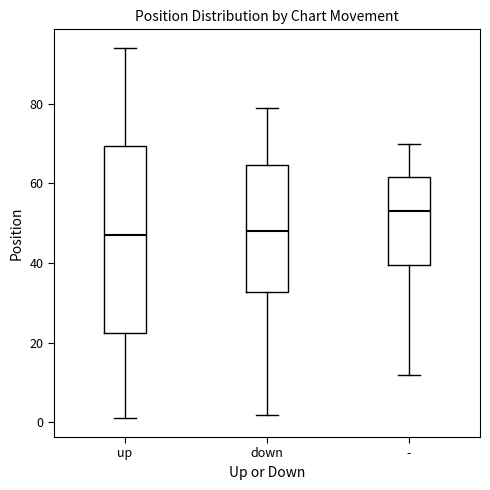

Reading left to right, read every box against the y-axis: the position of its median line, the range the box covers, and the ends of its whiskers. The values are not printed on the chart, so give them approximately, as read against the axis.

up: median 48, box 22 to 70, whiskers 2 to 94
down: median 48, box 32 to 64, whiskers 2 to 80
-: median 54, box 40 to 62, whiskers 12 to 70